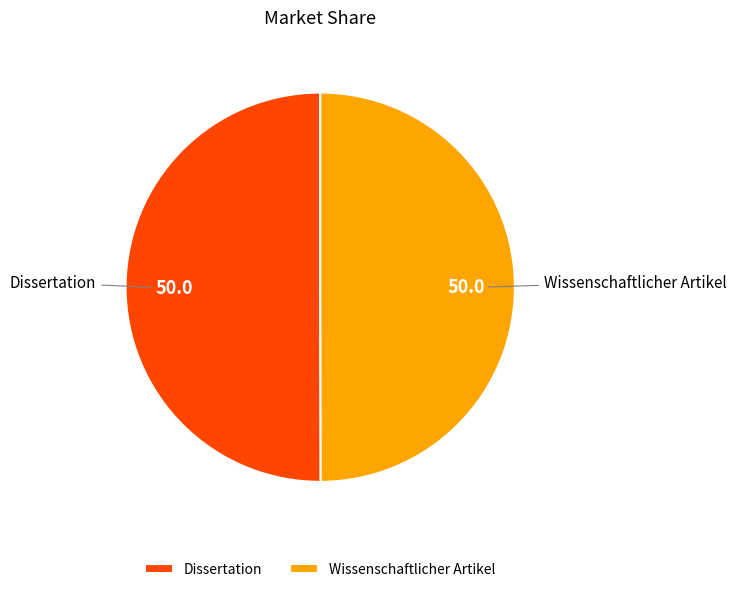

Combined, do Dissertation and Wissenschaftlicher Artikel account for over 50%?

Yes